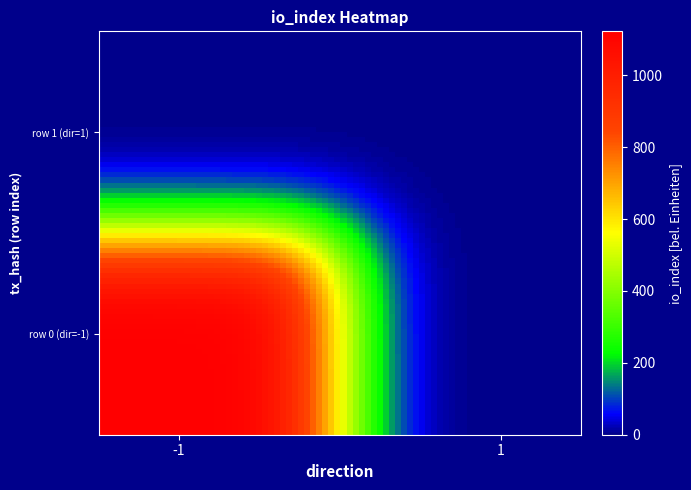

Reading left to right, list all the values displayed in this chart.

cd4d489ae0d22e34ea9f5306f4669d62f4d79af: -1	1122
41aa3caa92aa3a230ca9db342dc0f41bc4c5215: 1	1